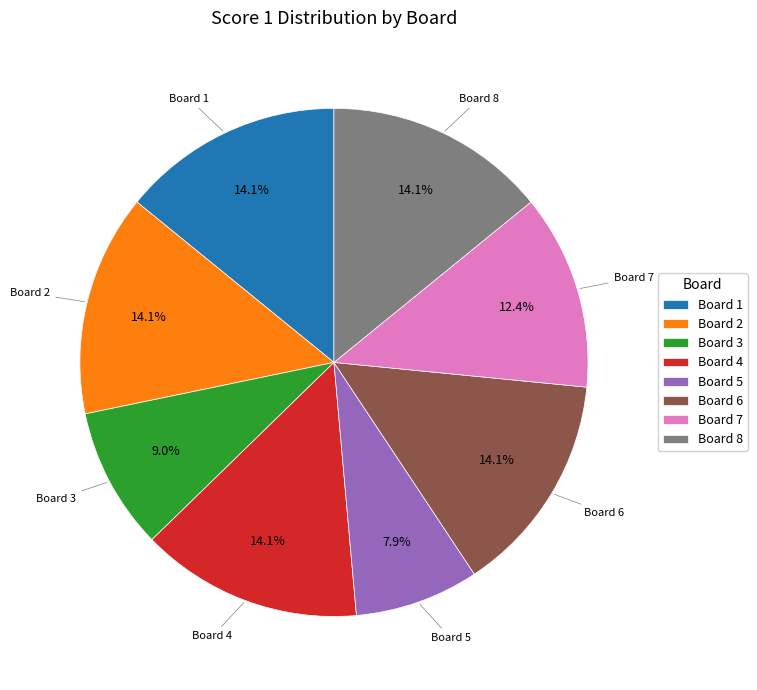

Between Board 7 and Board 4, which is larger?

Board 4